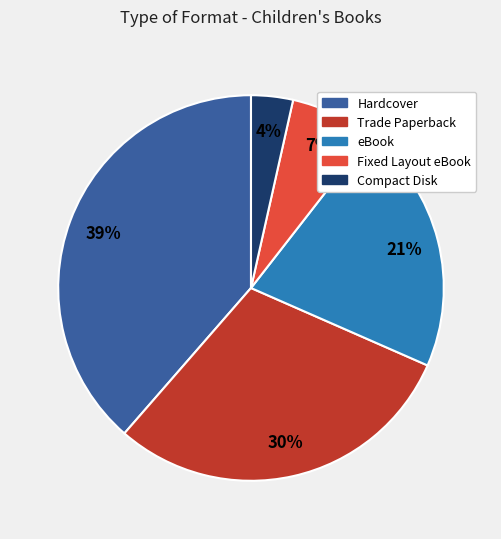

To the nearest percent, what portion does Hardcover represent?

39%